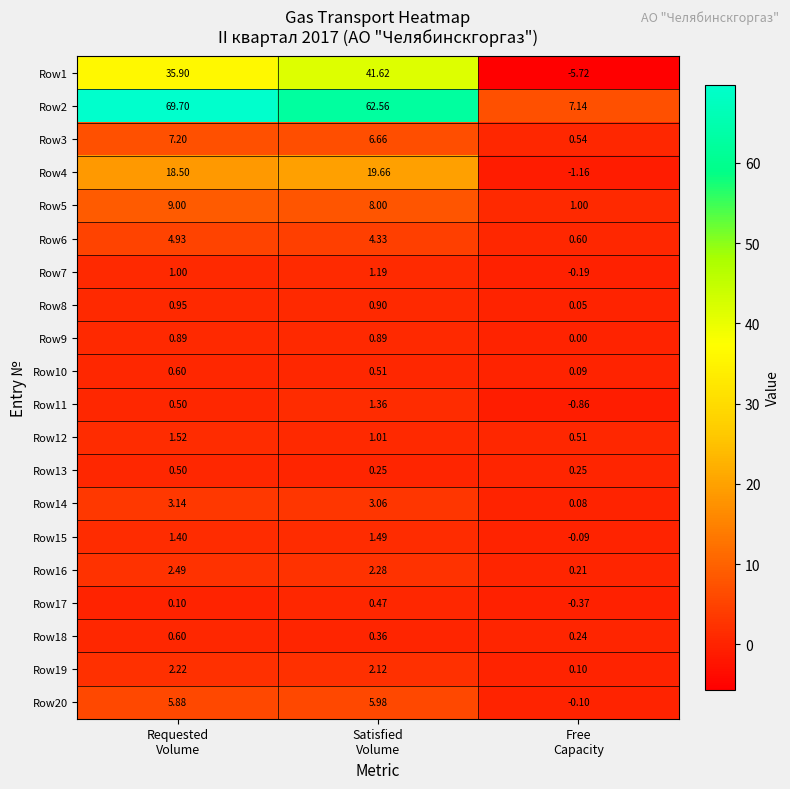

Which label corresponds to the smallest value in the chart?

Free
Capacity